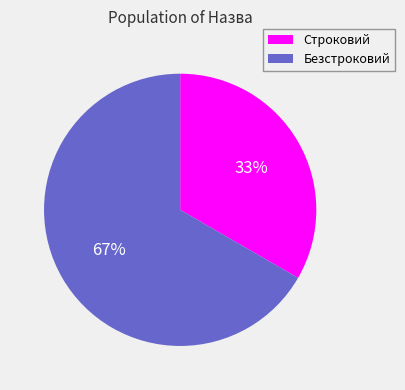

To the nearest percent, what percentage of the pie is Безстроковий?

67%